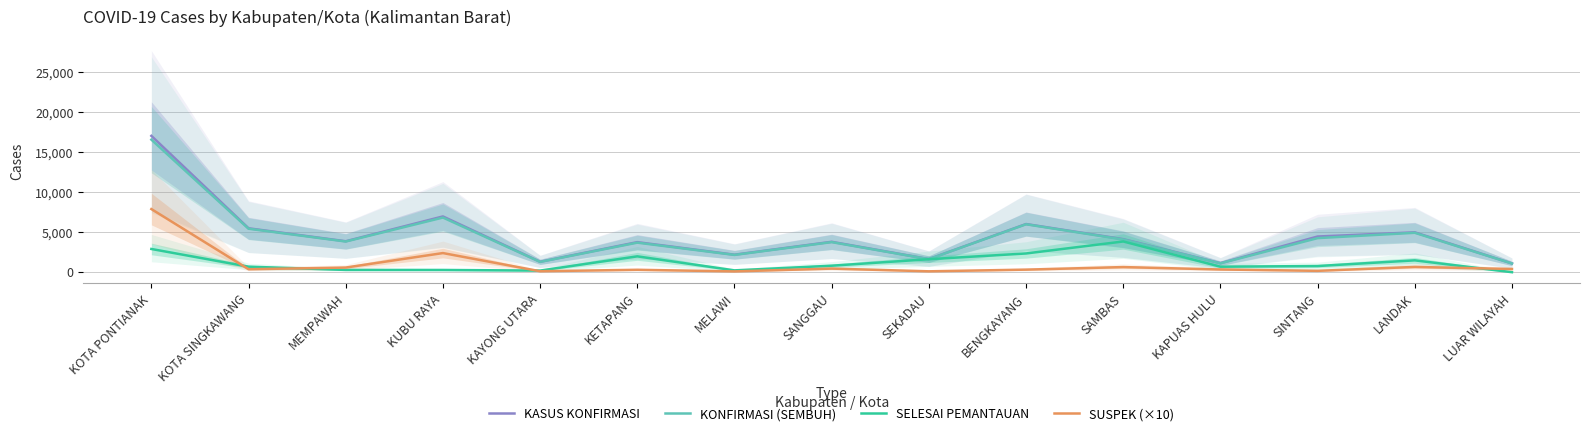

Count the number of data series in this chart.

4